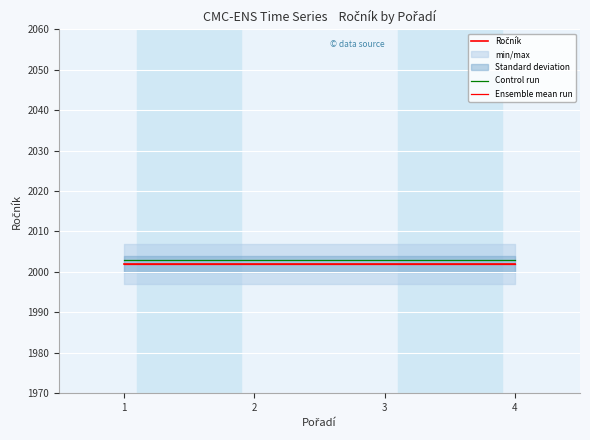

What is the average value of the Ročník series?

2002